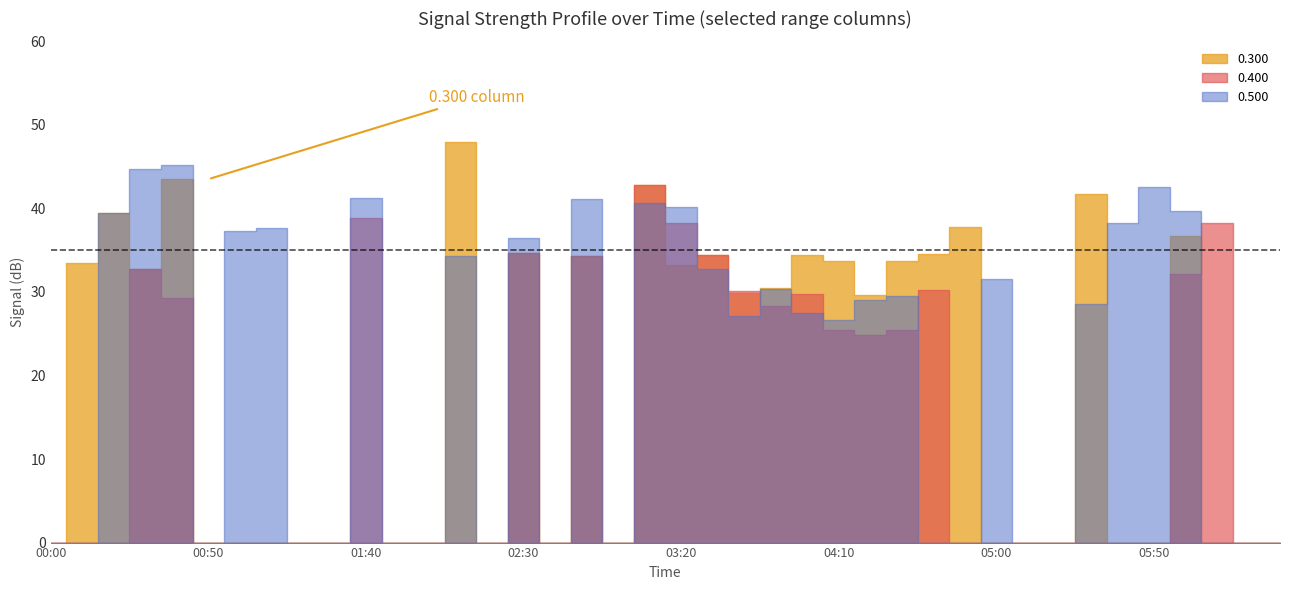

Between 2002/11/24 01:10 and 2002/11/24 05:10, which is larger?

2002/11/24 01:10